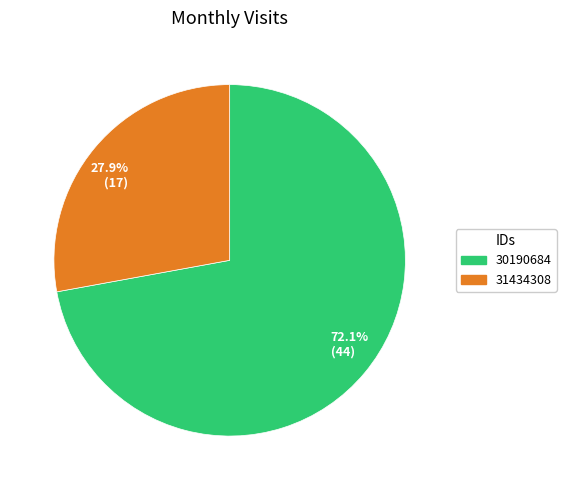

Approximately how many times larger is the value at 72.1% (44) compared to 27.9% (17)?

2.6